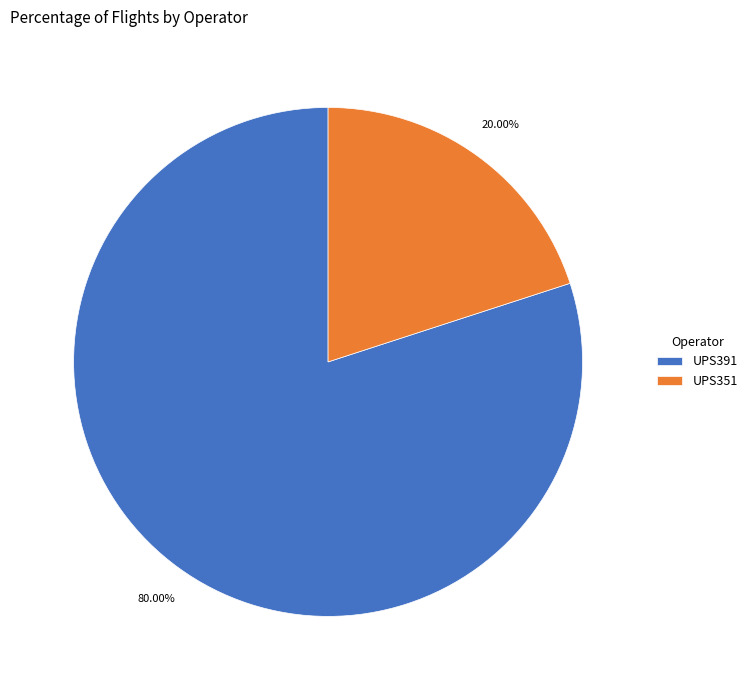

Between UPS351 and UPS391, which is larger?

UPS391